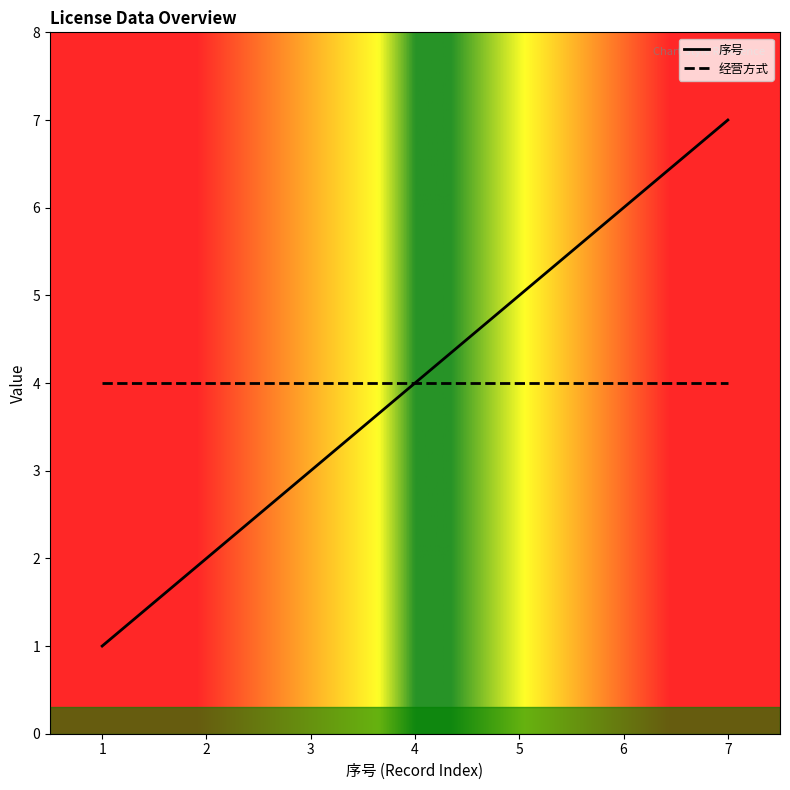

Does the chart display data point markers on the line(s)?

No